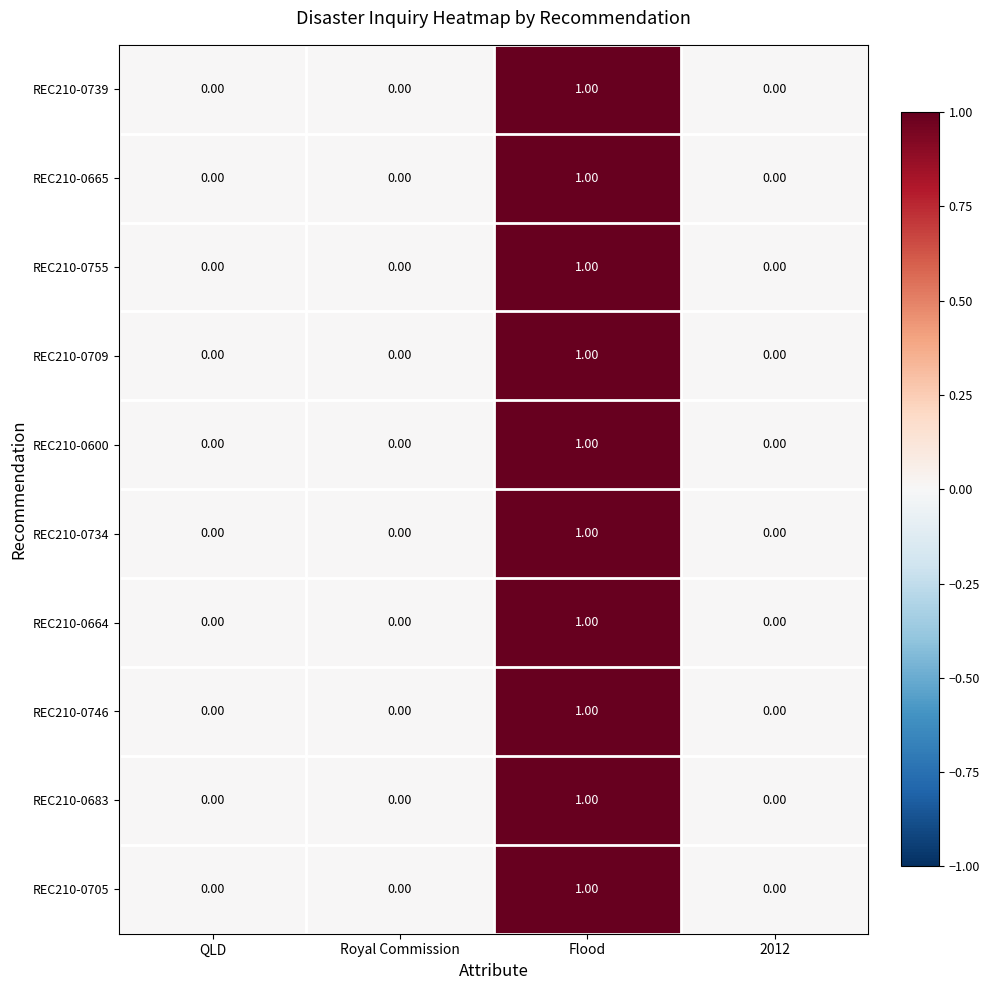

How many positive values does the REC210-0734 series have?

1